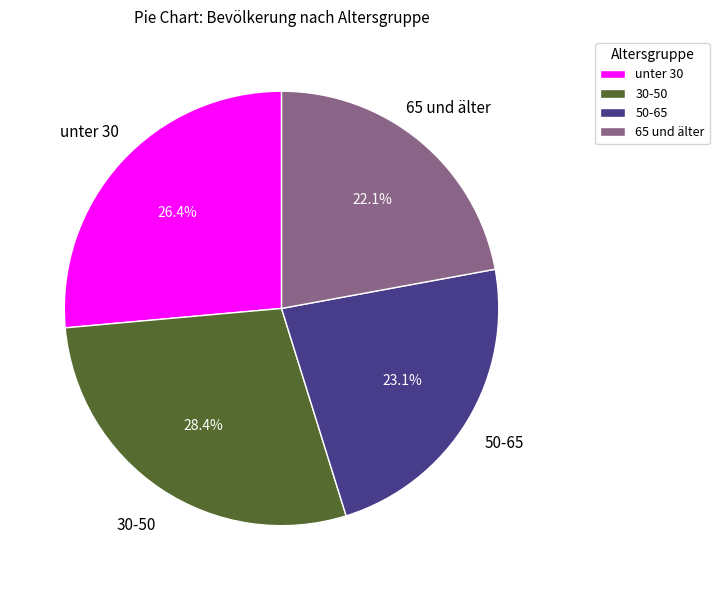

How many segments does this pie chart have?

4